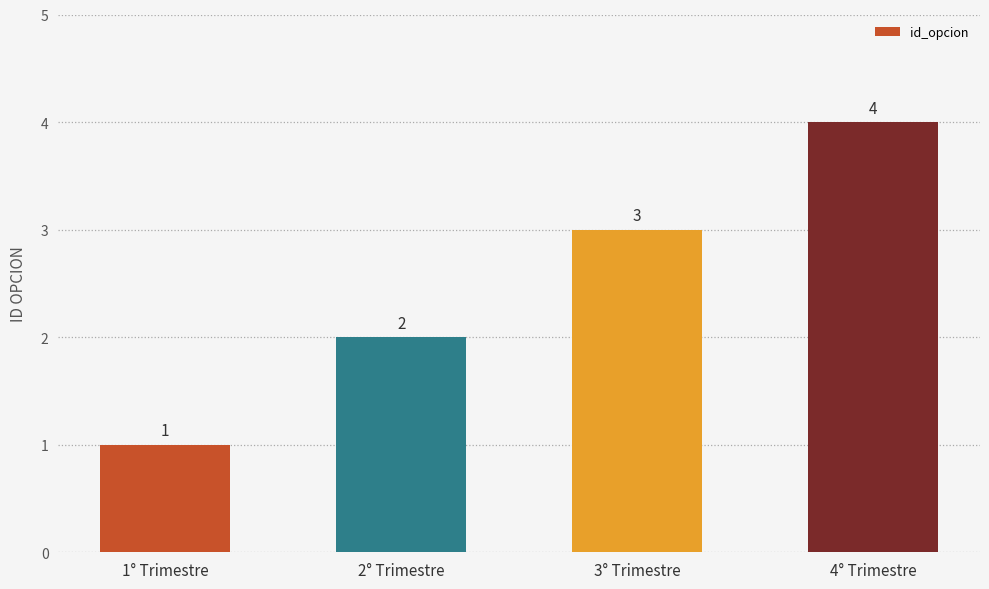

What is the maximum value shown in the chart?

4